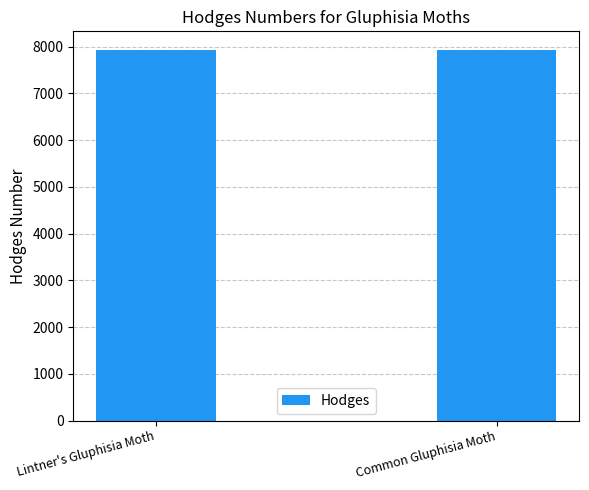

How many data points are less than 7934?

1